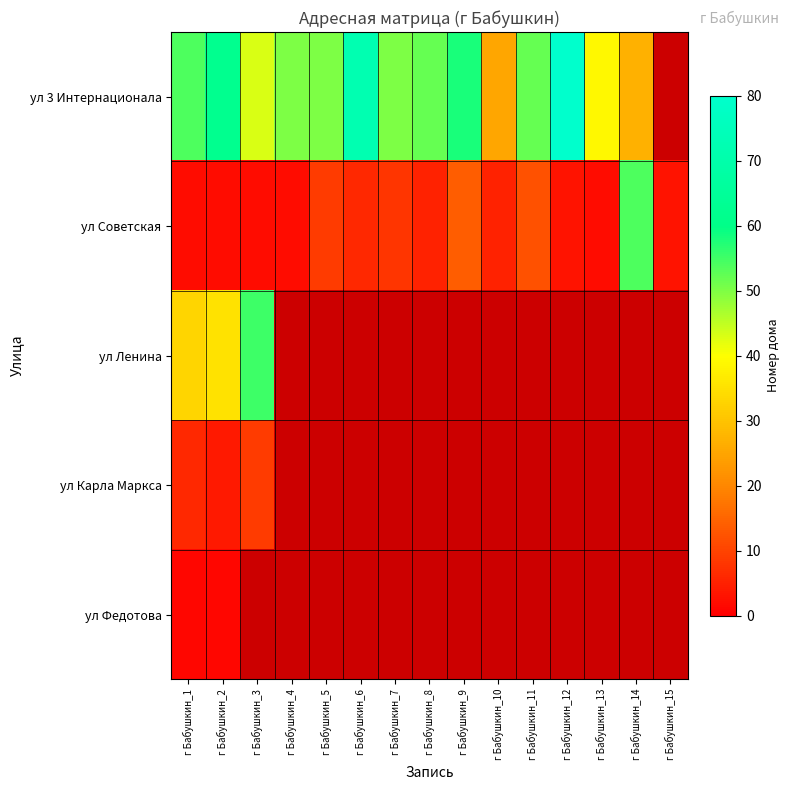

What is the smallest value displayed?

1.0